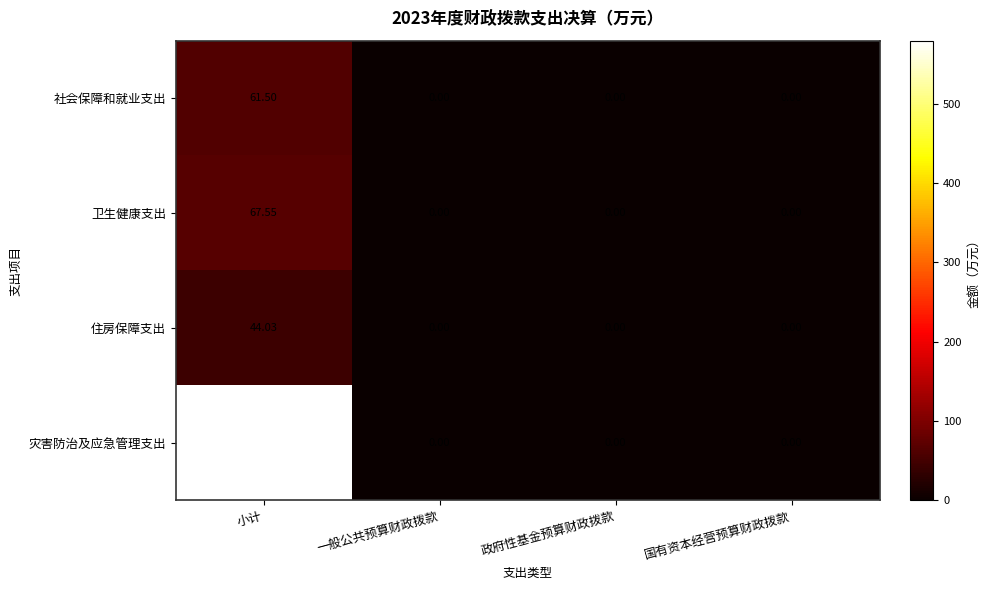

At 小计, list the series in order from largest to smallest.

灾害防治及应急管理支出, 卫生健康支出, 社会保障和就业支出, 住房保障支出